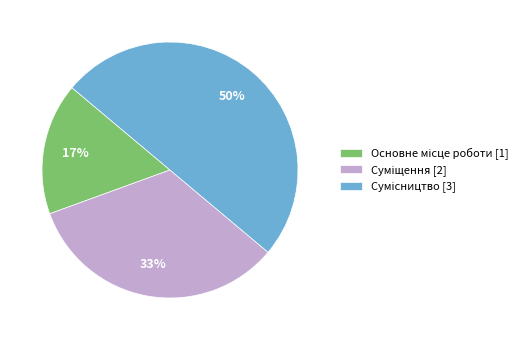

To the nearest percent, what is the average slice percentage?

33%